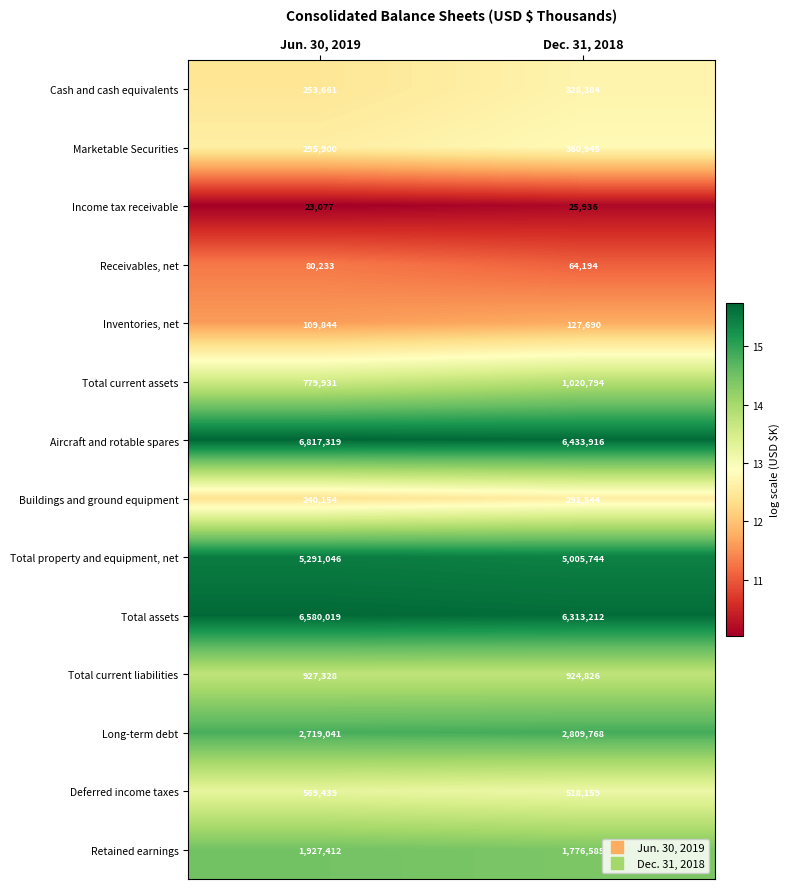

What is the spread (max minus min) of values at Dec. 31, 2018?

6407980